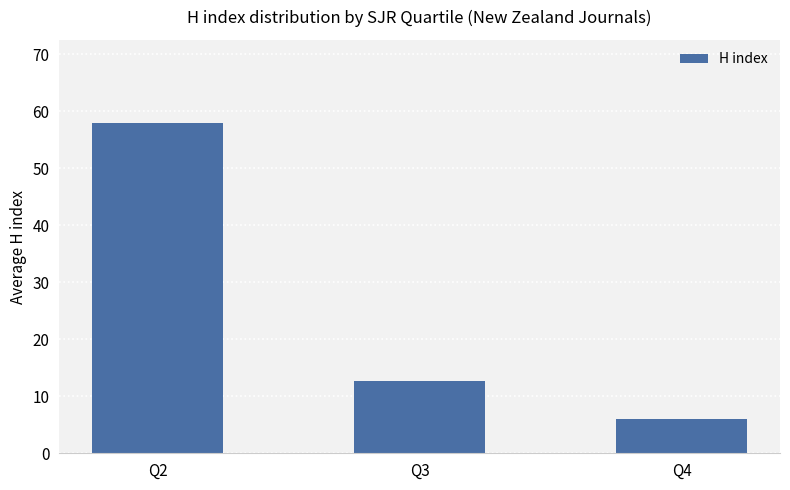

Rank the categories by value from highest to lowest.

Q2, Q3, Q4